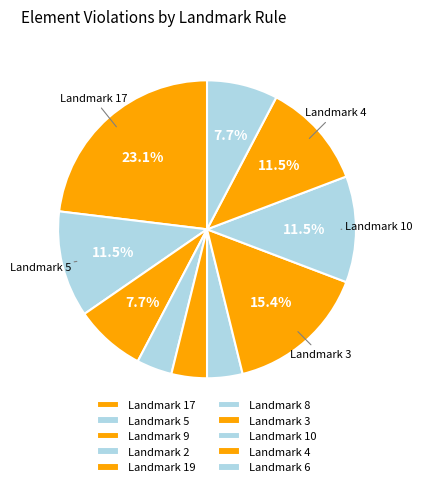

What is the ratio of the value at Landmark 4 to the value at Landmark 8?

3.0